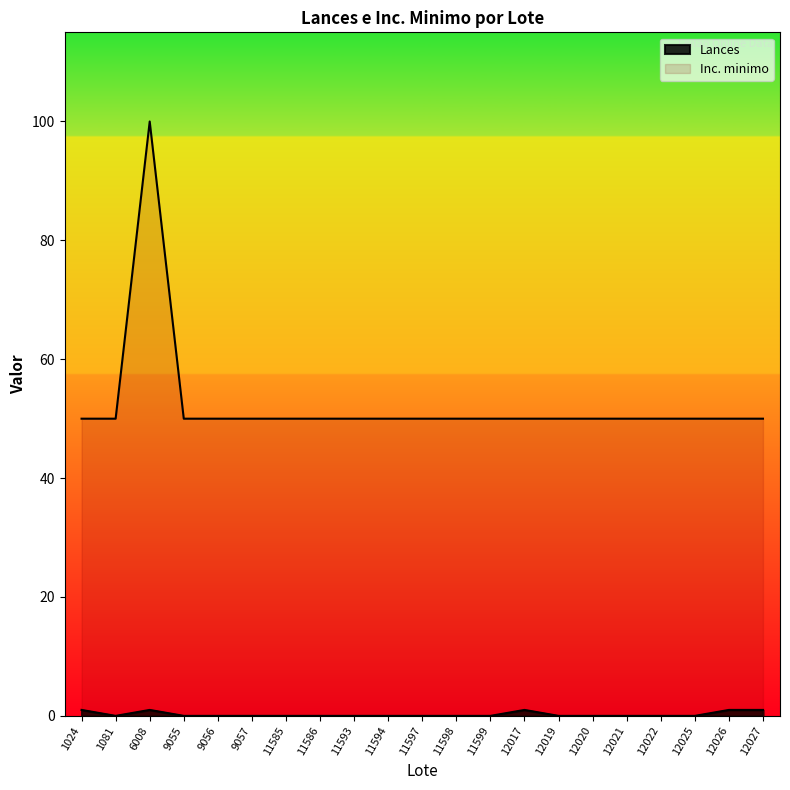

True or false: Inc. minimo has a value of 71 at 12020.

False